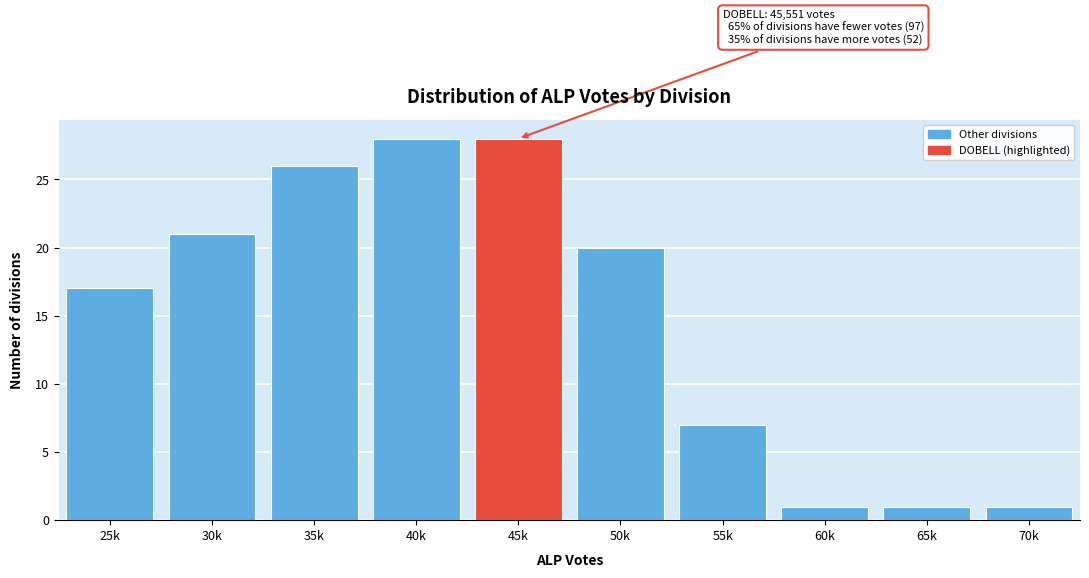

Reading right to left, what are all the values shown in this chart?

70k=1	65k=1	60k=1	55k=7	50k=20	45k=28	40k=28	35k=26	30k=21	25k=17